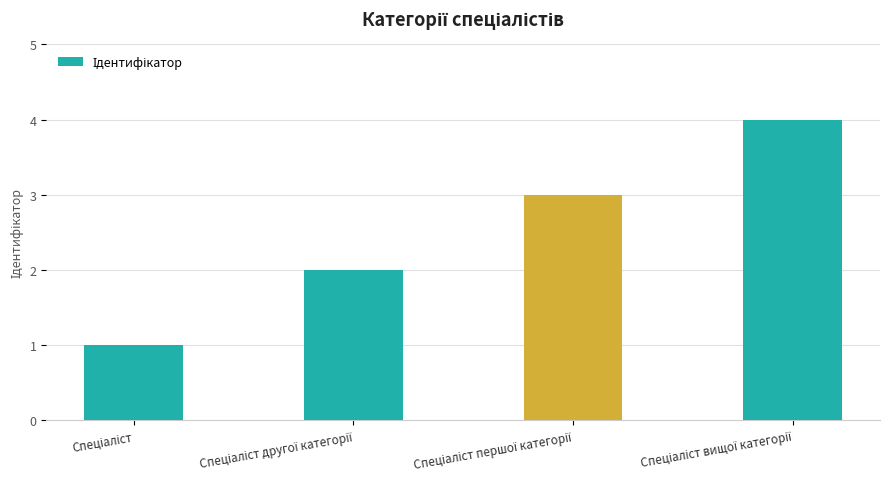

What is the maximum value shown in the chart?

4